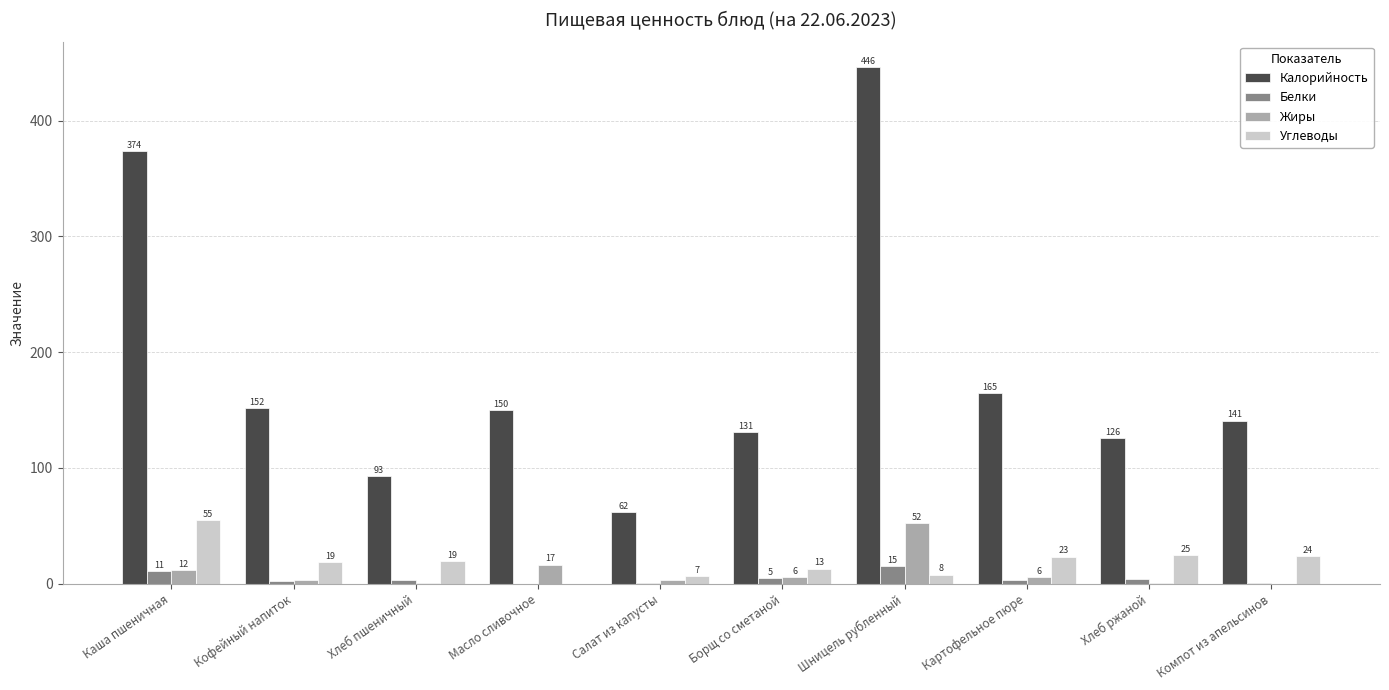

How many groups of bars are there?

10